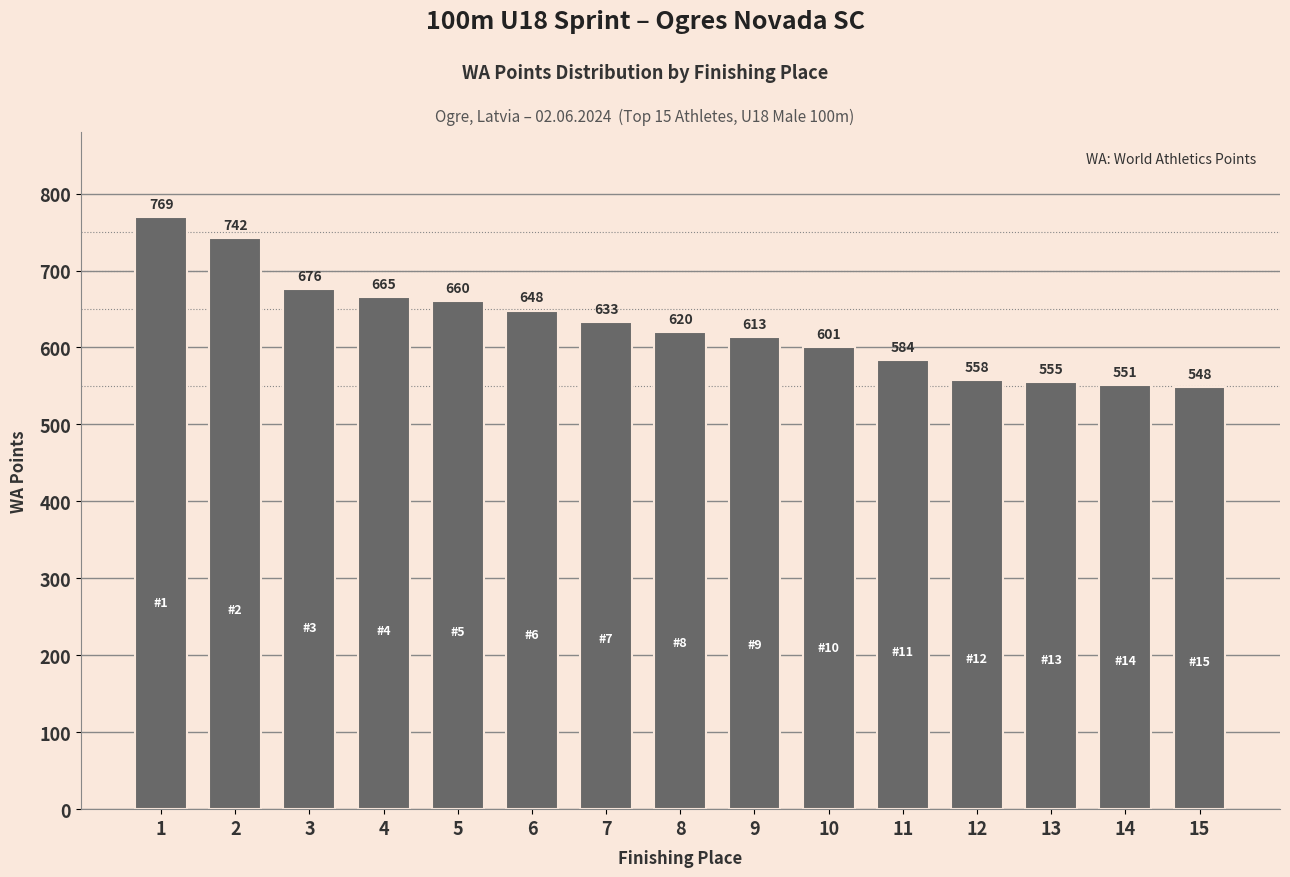

Approximately how many times larger is the value at 4 compared to 15?

1.2